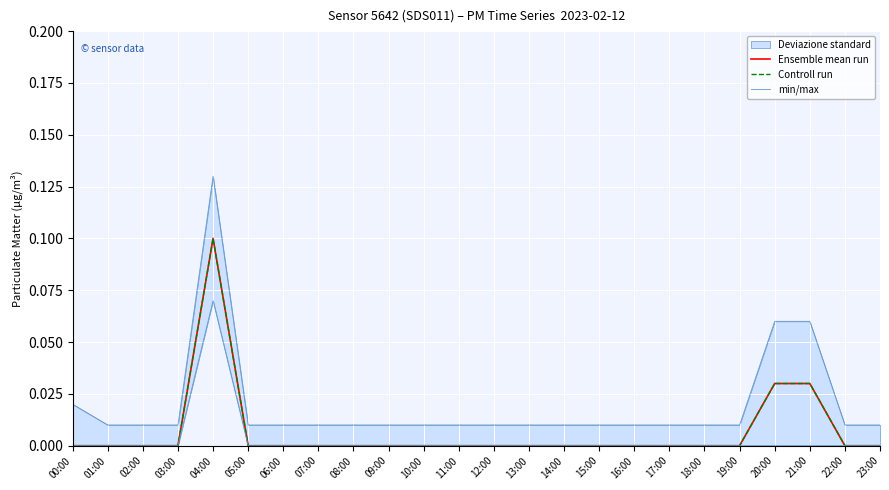

True or false: Ensemble mean run and min/max cross at least once.

False